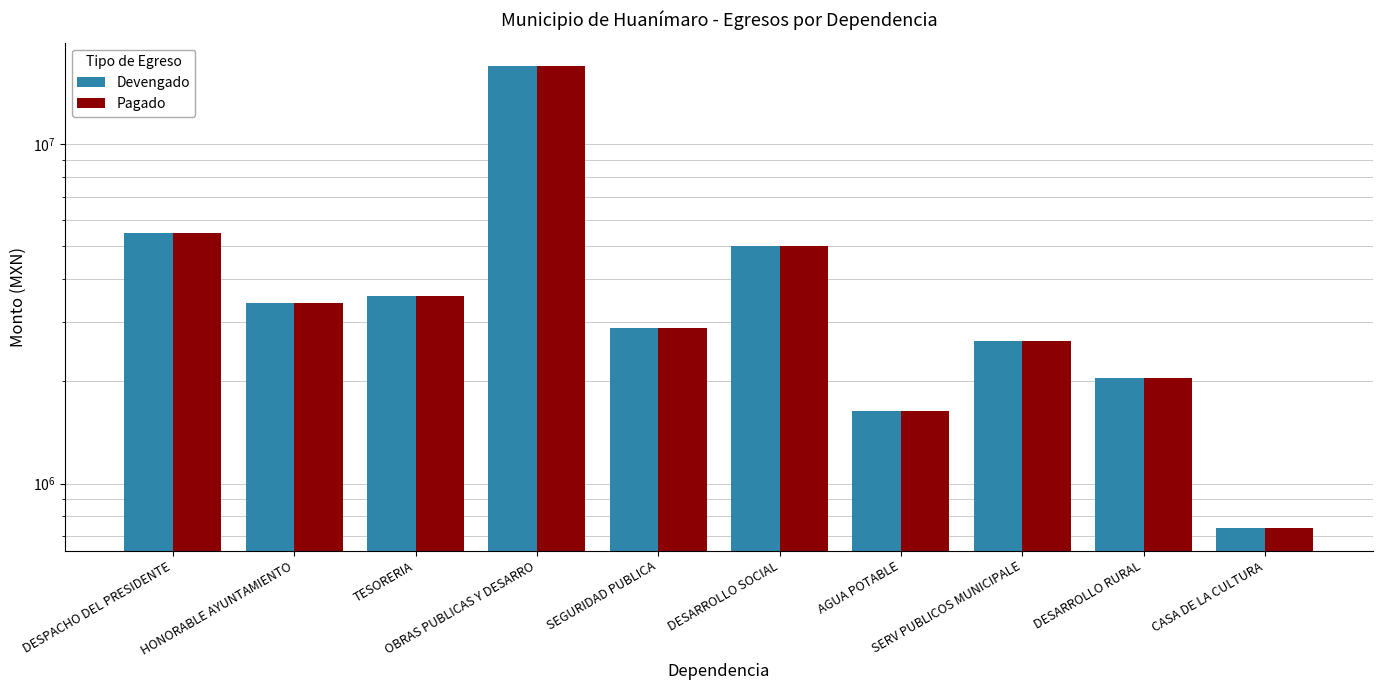

True or false: Devengado has a value of 3570664.8 at TESORERIA.

True